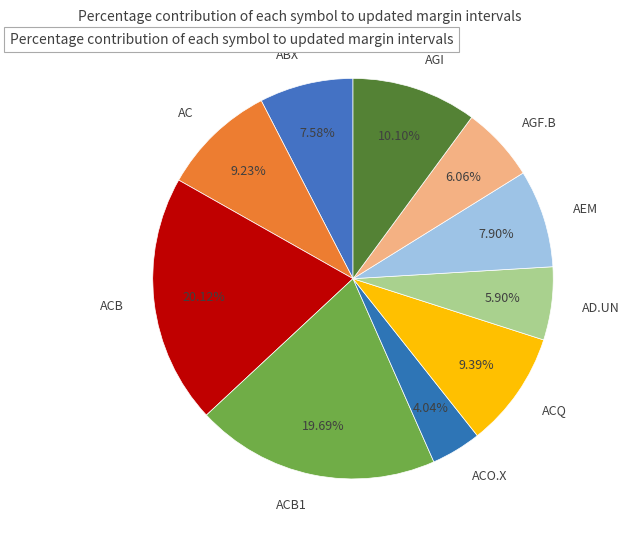

Count the number of slices in the pie.

10